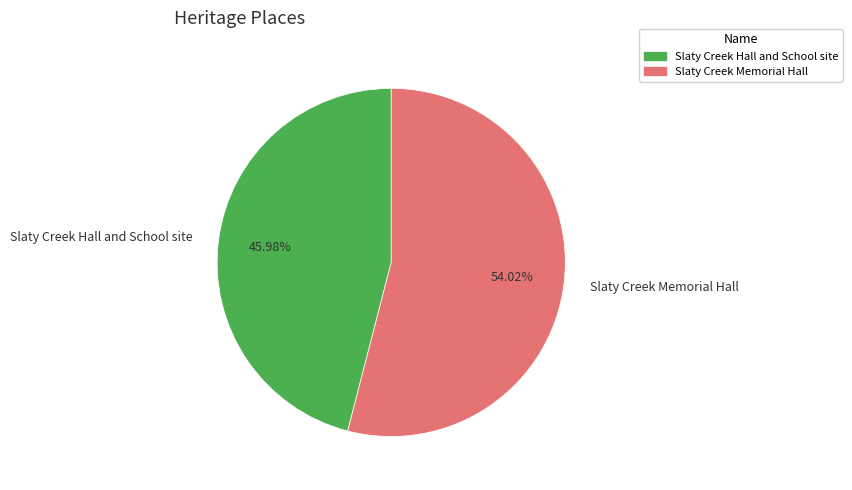

Rank the categories by value from lowest to highest.

Slaty Creek Hall and School site, Slaty Creek Memorial Hall